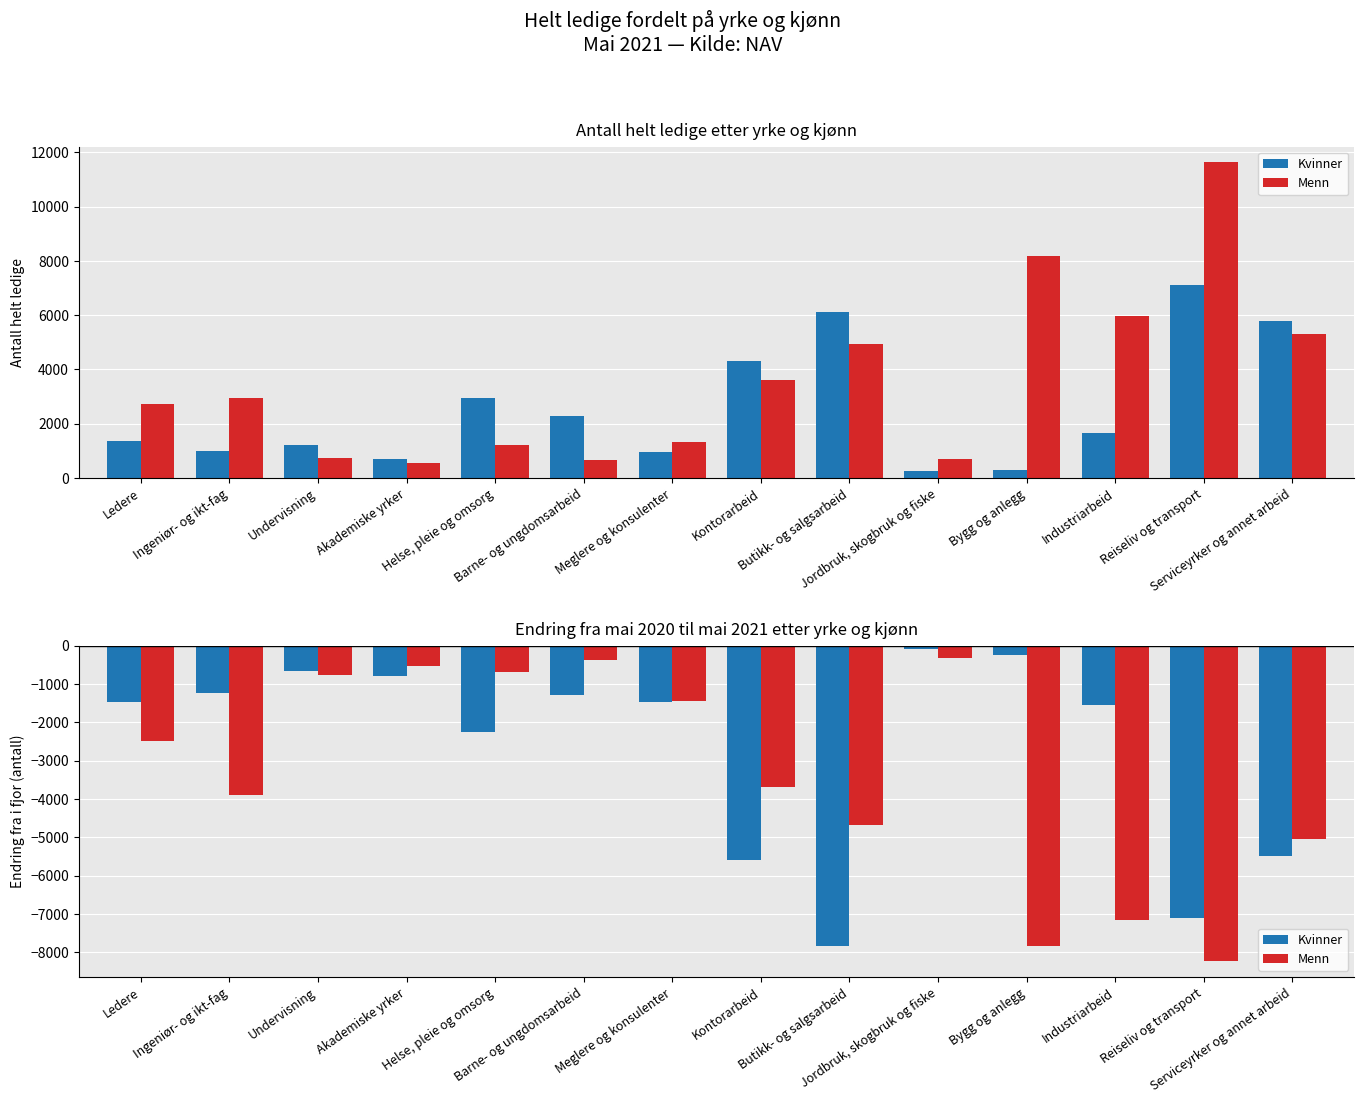

What is the label of the 11th bar from the right?

Akademiske yrker